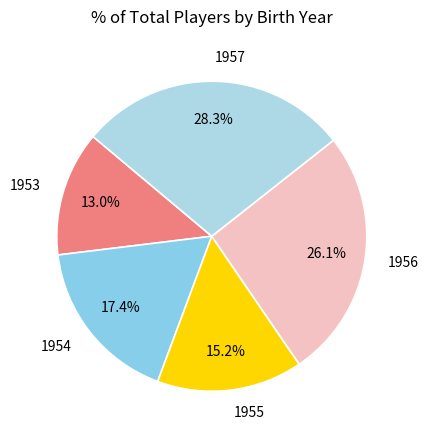

Is there a majority slice in this chart?

No